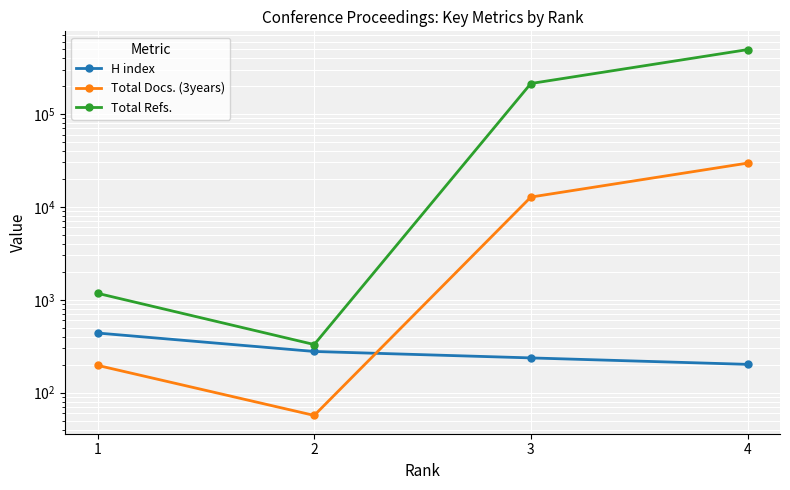

Which series has the widest spread of values?

Total Refs.